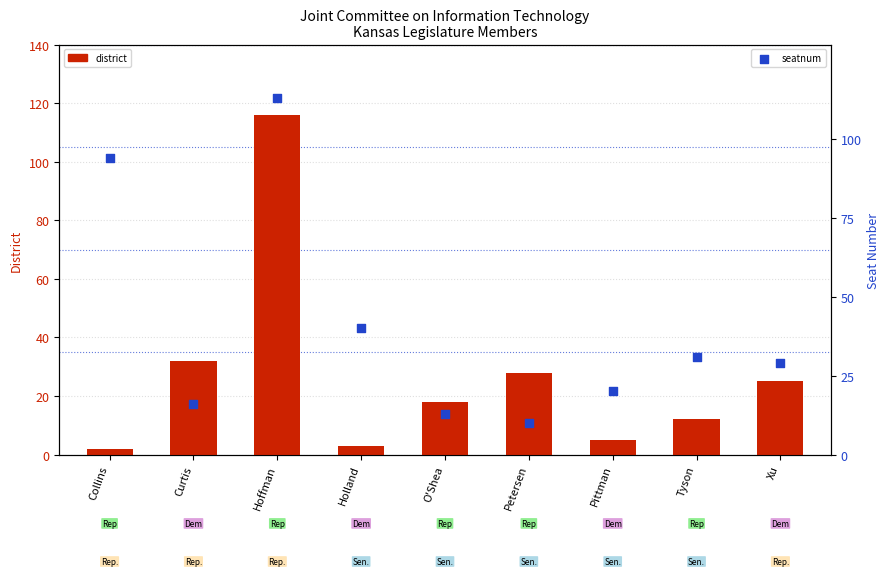

Which series has the largest total across all categories?

seatnum